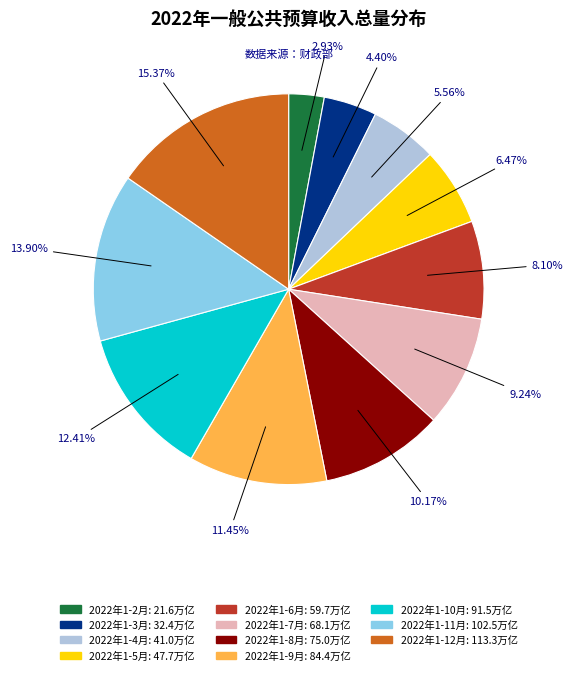

Is the sum of 2022年1-10月 and 2022年1-11月 greater than half?

No